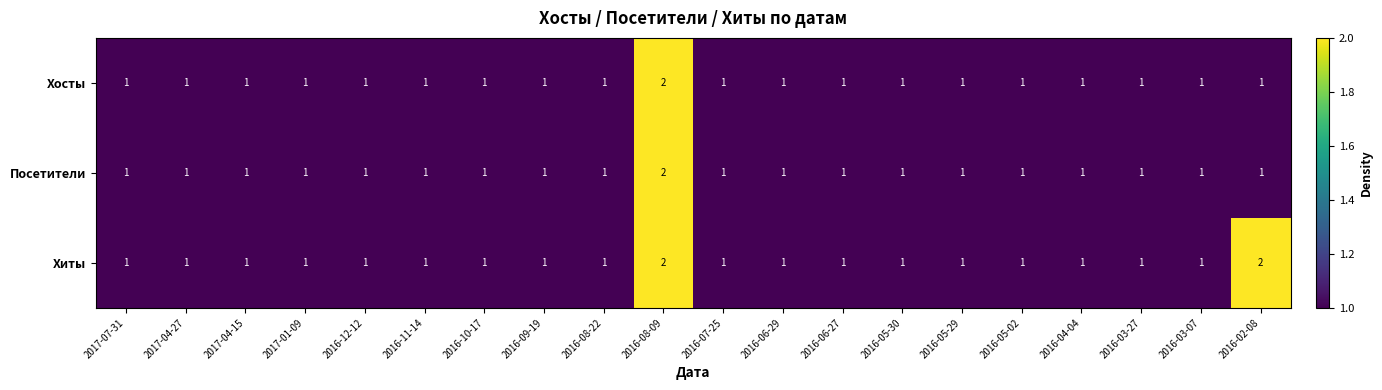

What is the sum of all Хиты values?

22